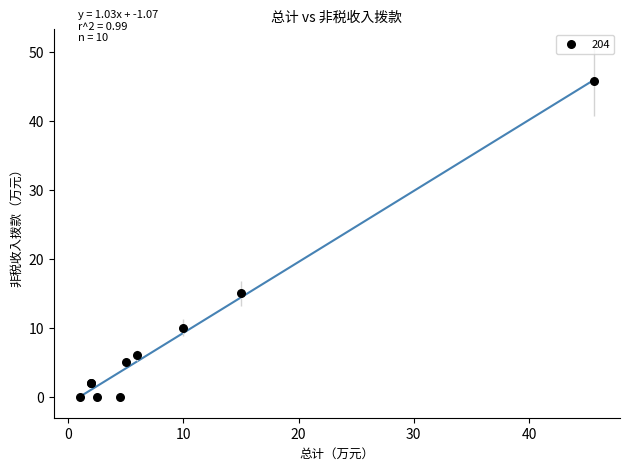

What Y value in the scatter plot is closest to 22?

15.0